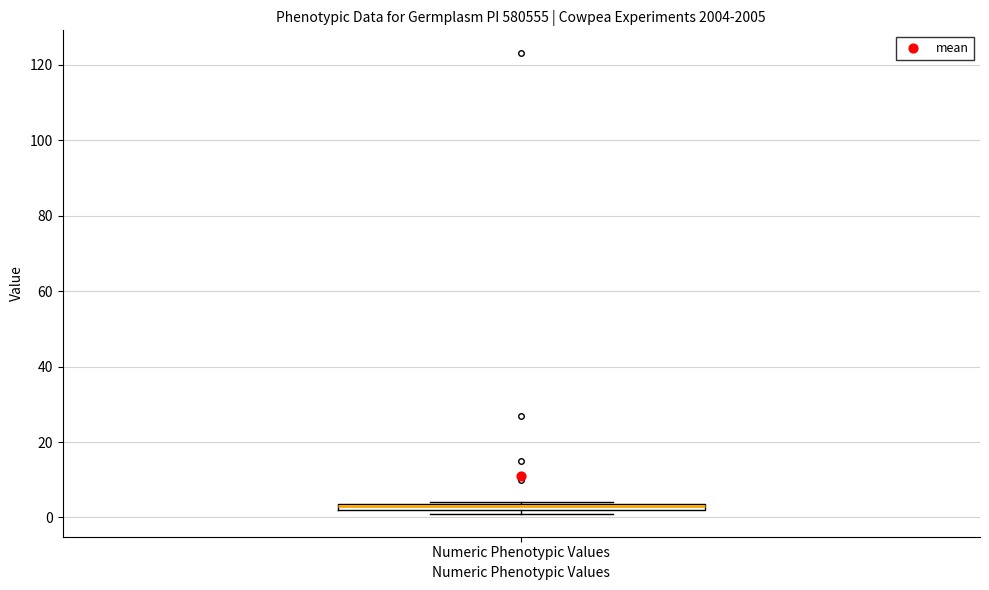

Where is the lower edge of the box for Numeric Phenotypic Values on the y-axis? The values are not printed on the chart, so give them approximately, as read against the axis.

2